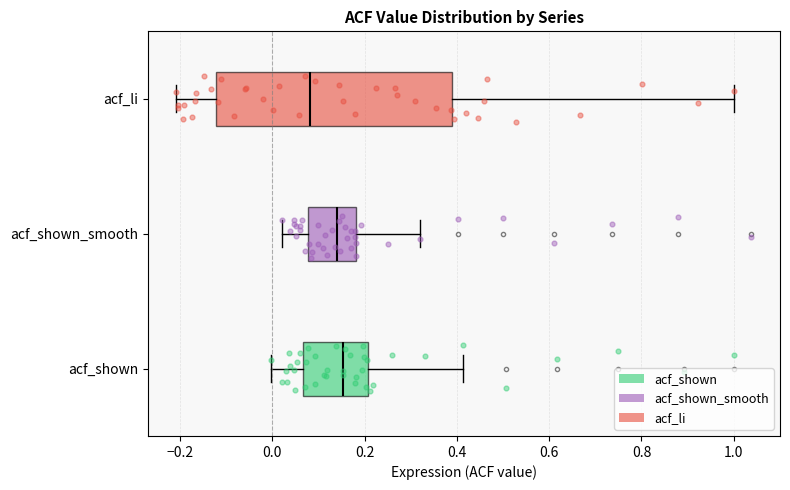

Comparing the boxes themselves (not the whiskers), which one is the widest?

acf_li